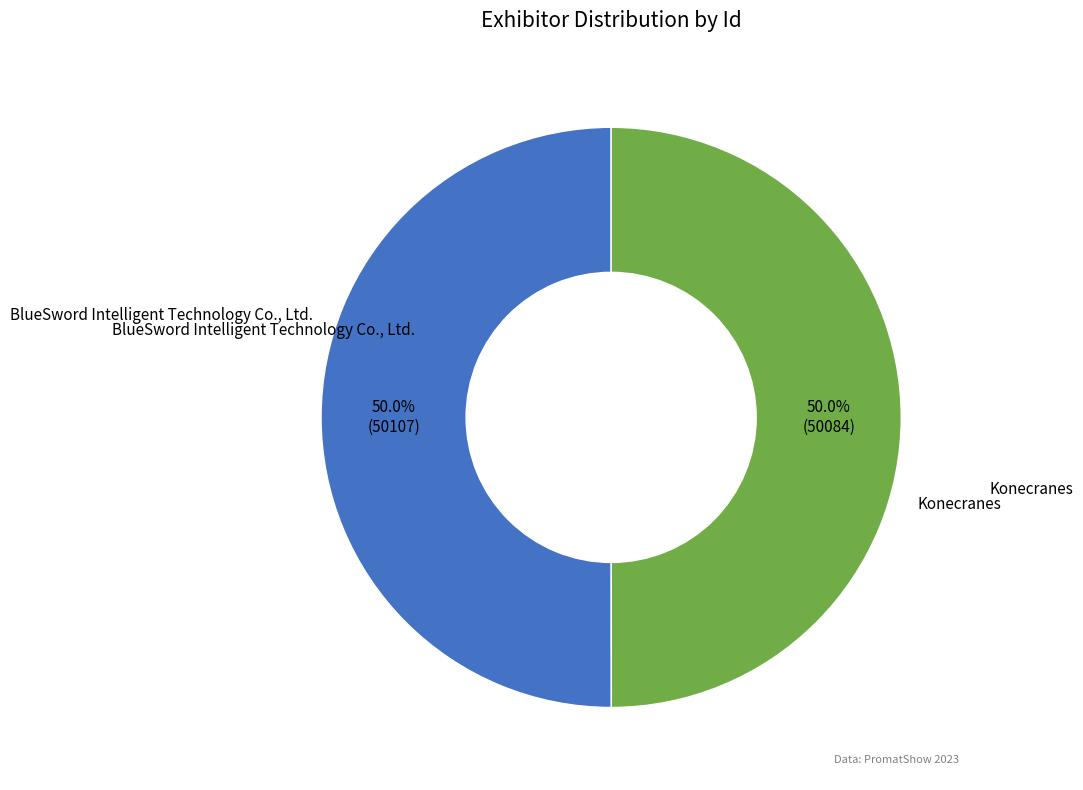

Count the number of slices in the pie.

2